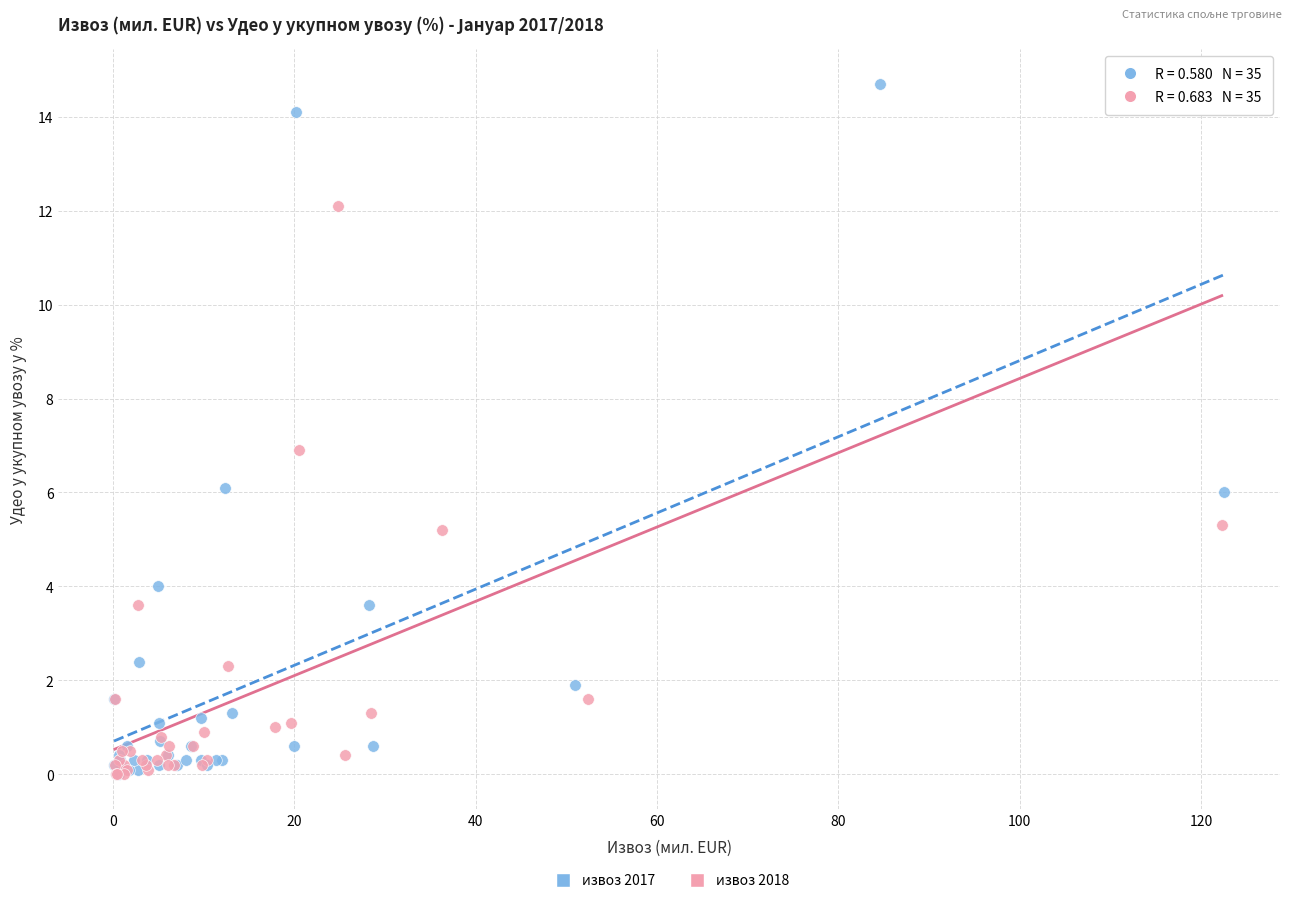

Which series has the widest spread of Y values?

извоз 2017